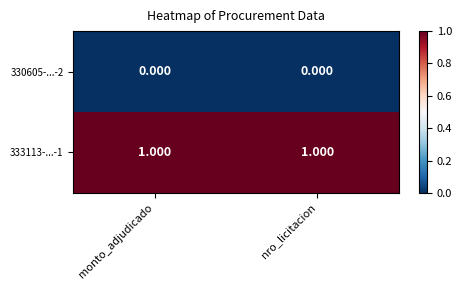

At how many categories does at least one series exceed 0?

2